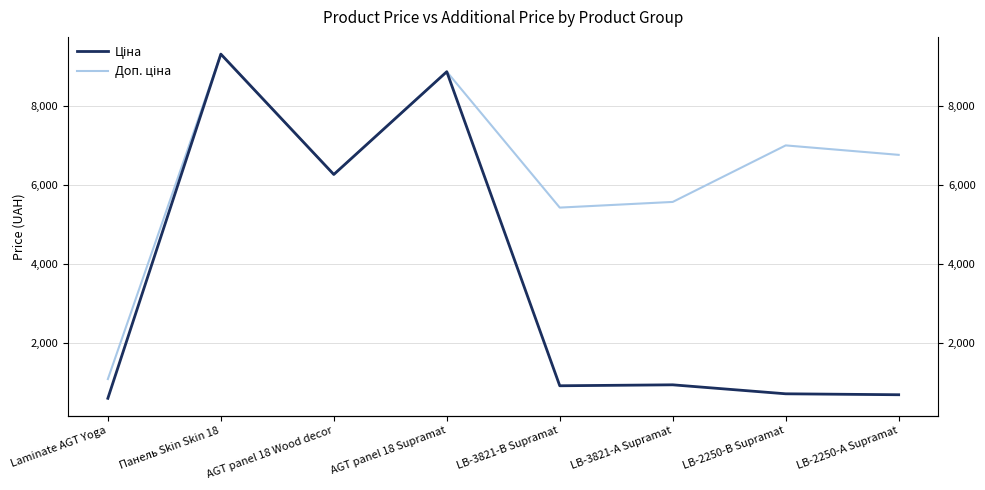

What are all the series names shown in the legend?

Ціна, Доп. ціна